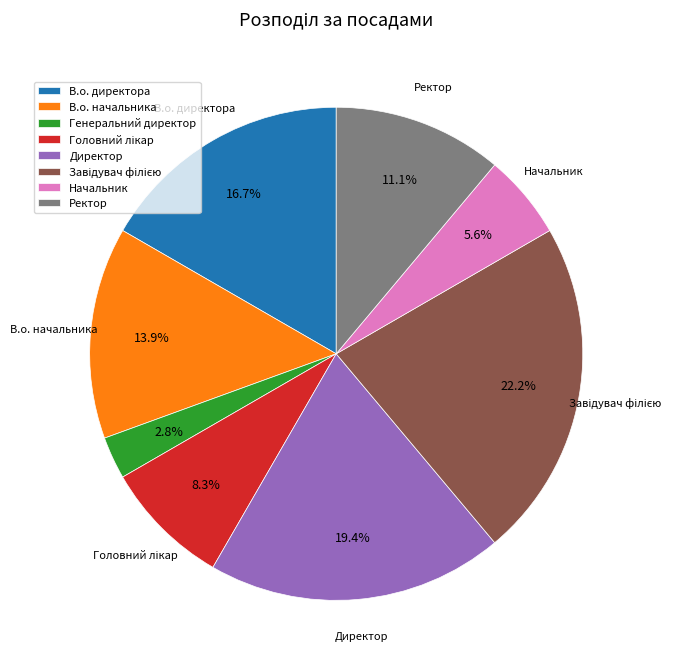

Which has a higher value, В.о. начальника or Директор?

Директор